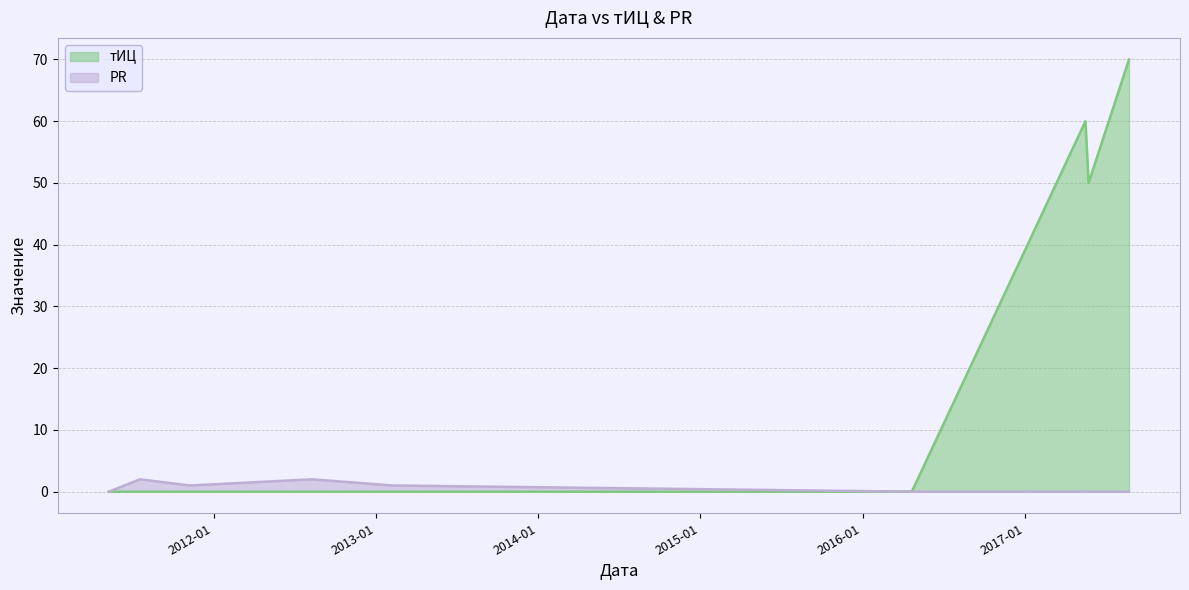

Is it true that тИЦ equals 28 at 2012-08-09?

False